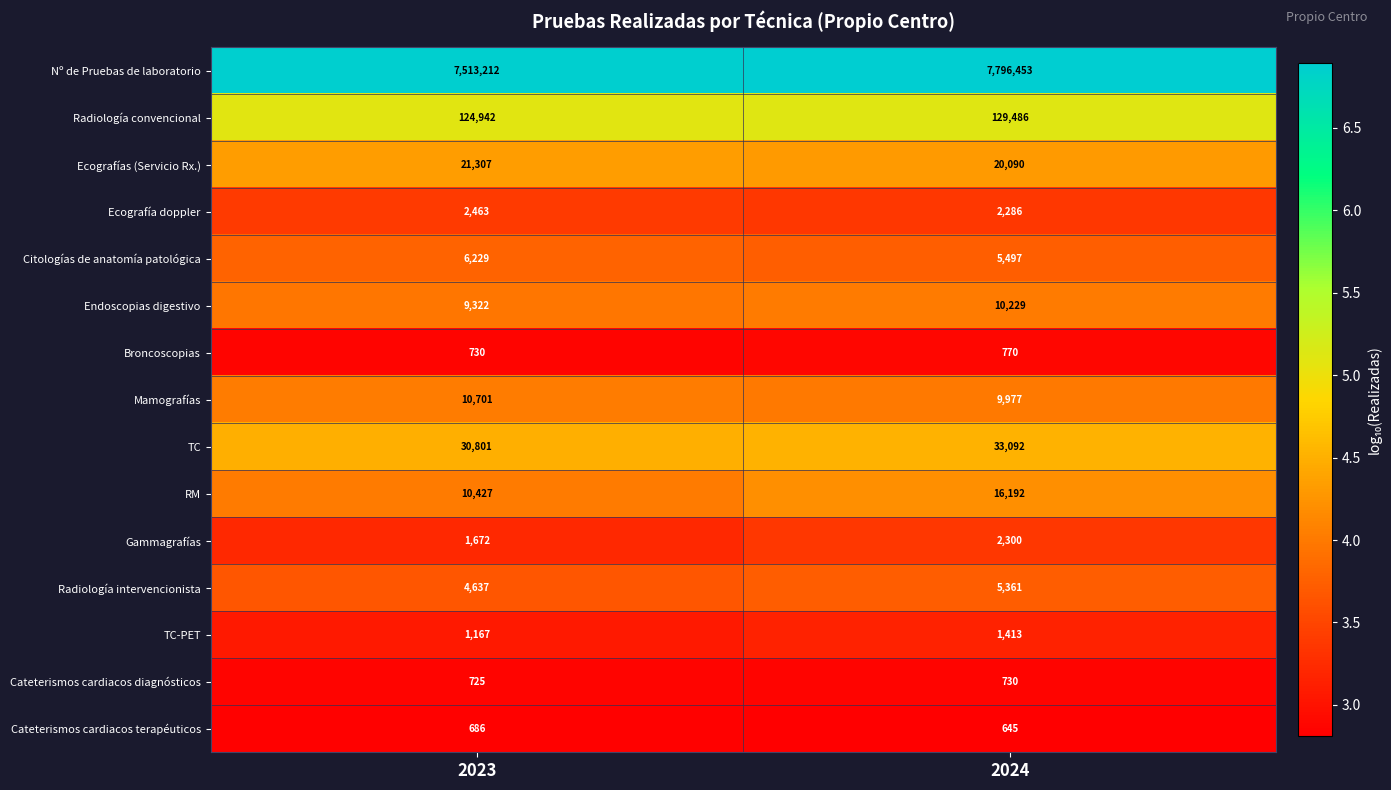

What is the total value across all series at 2023?

7739021